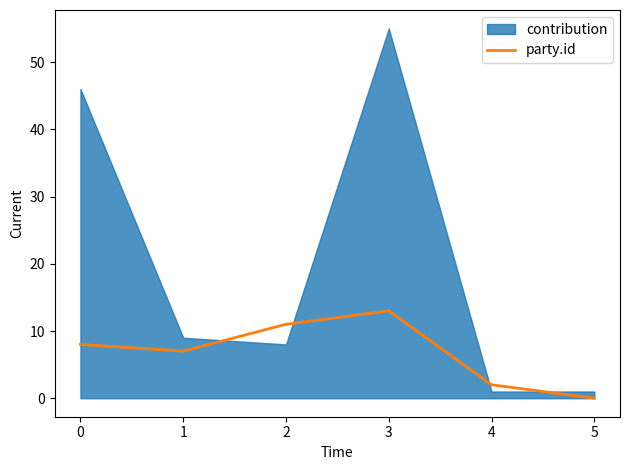

Which category has the lowest value in the party.id series?

5